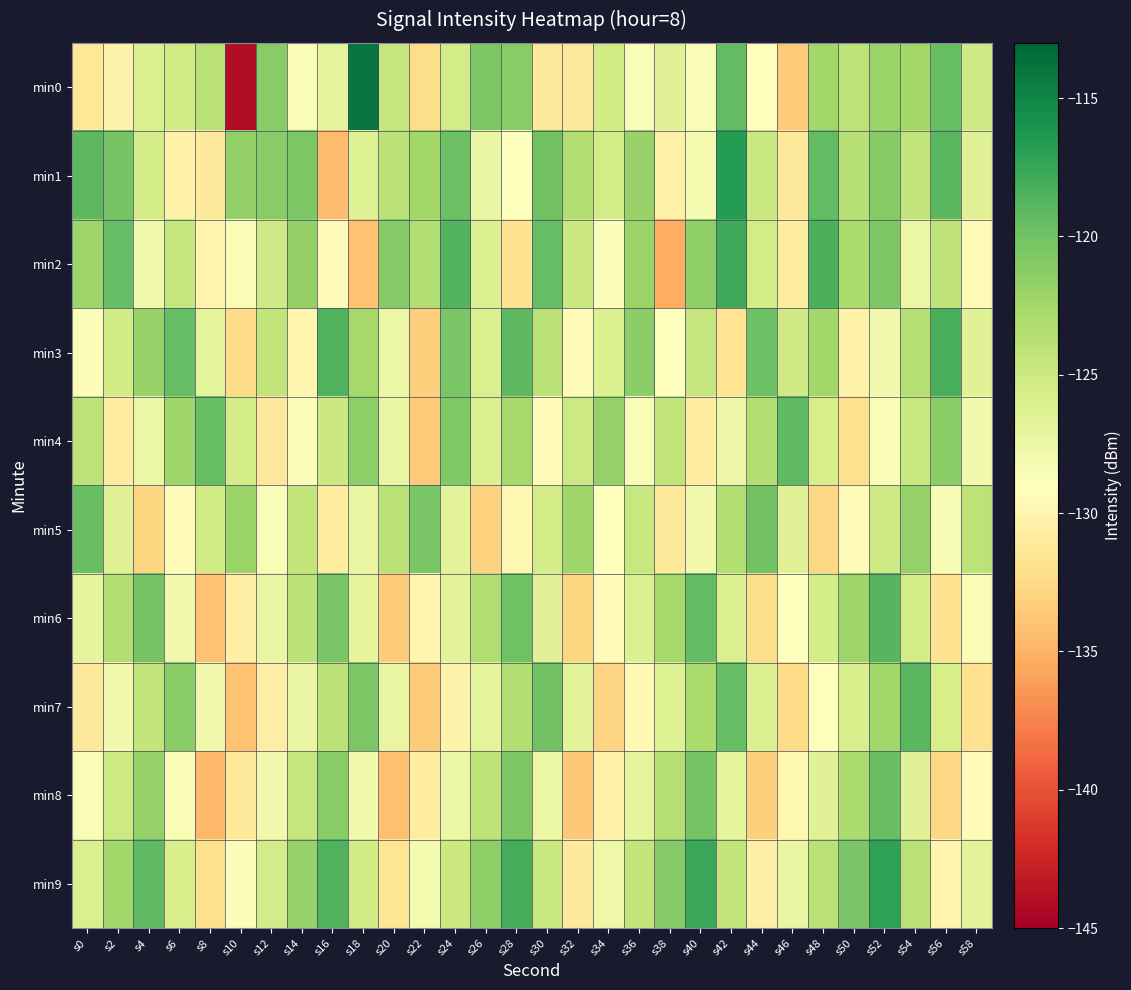

Which series changed the most between s0 and s50?

min5